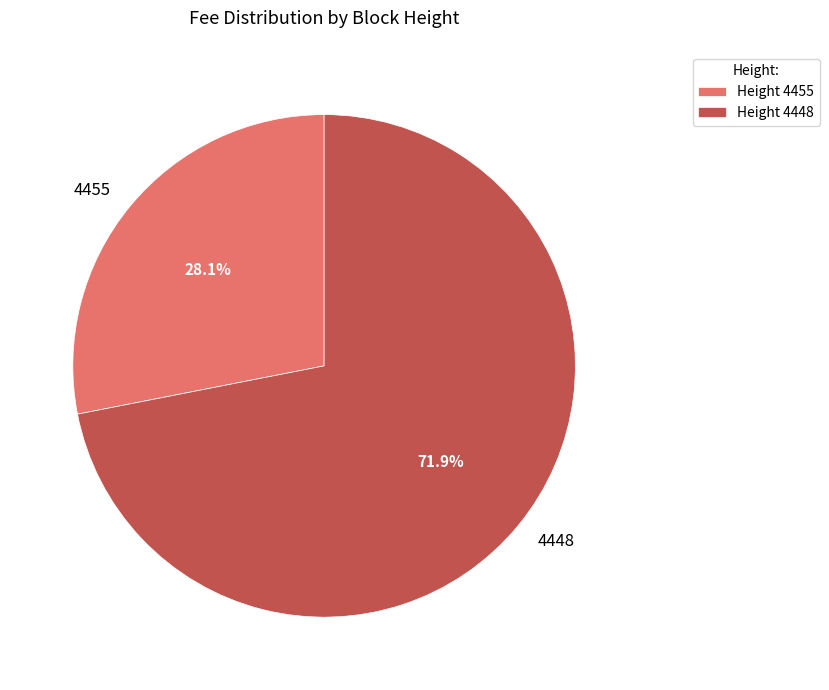

To the nearest percent, what portion does 4448 represent?

72%